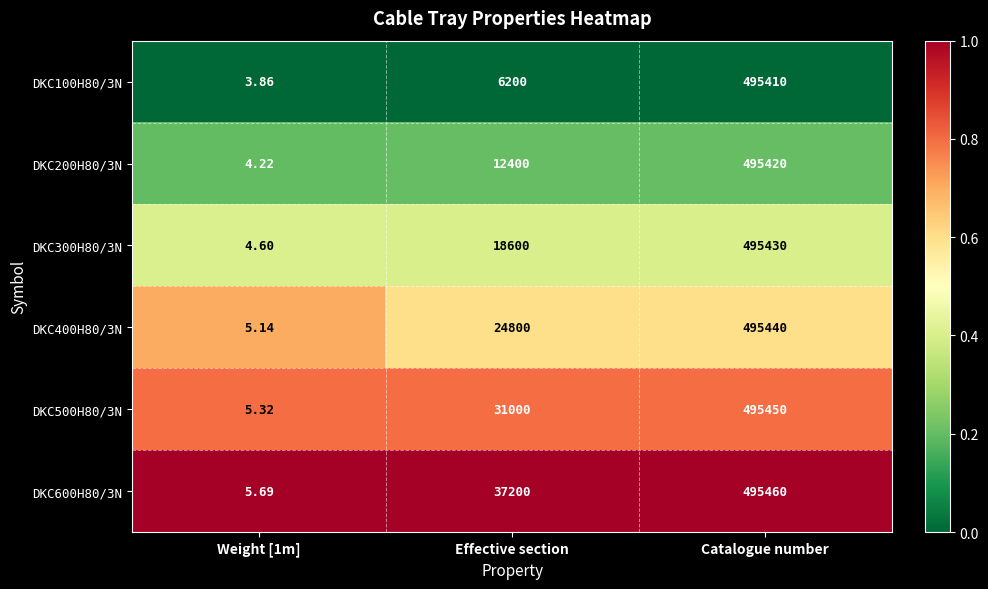

Where is DKC300H80/3N nearest to the value 247717?

Effective section